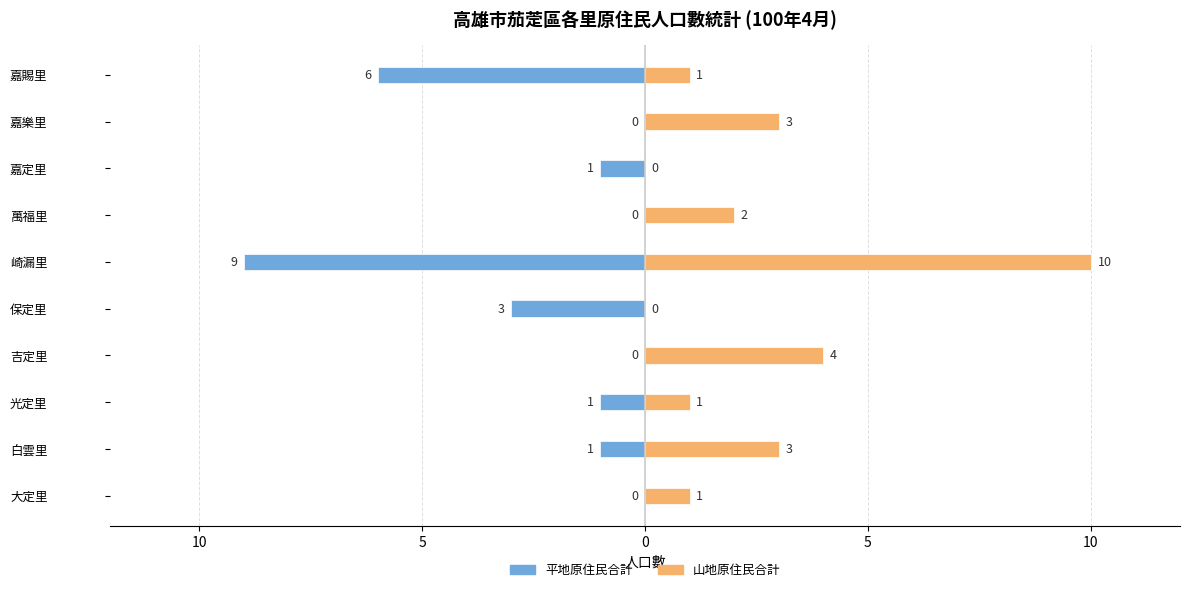

Reading left to right, transcribe all the data shown in this chart.

平地原住民合計: 0	-1	-1	0	-3	-9	0	-1	0	-6
山地原住民合計: 1	3	1	4	0	10	2	0	3	1